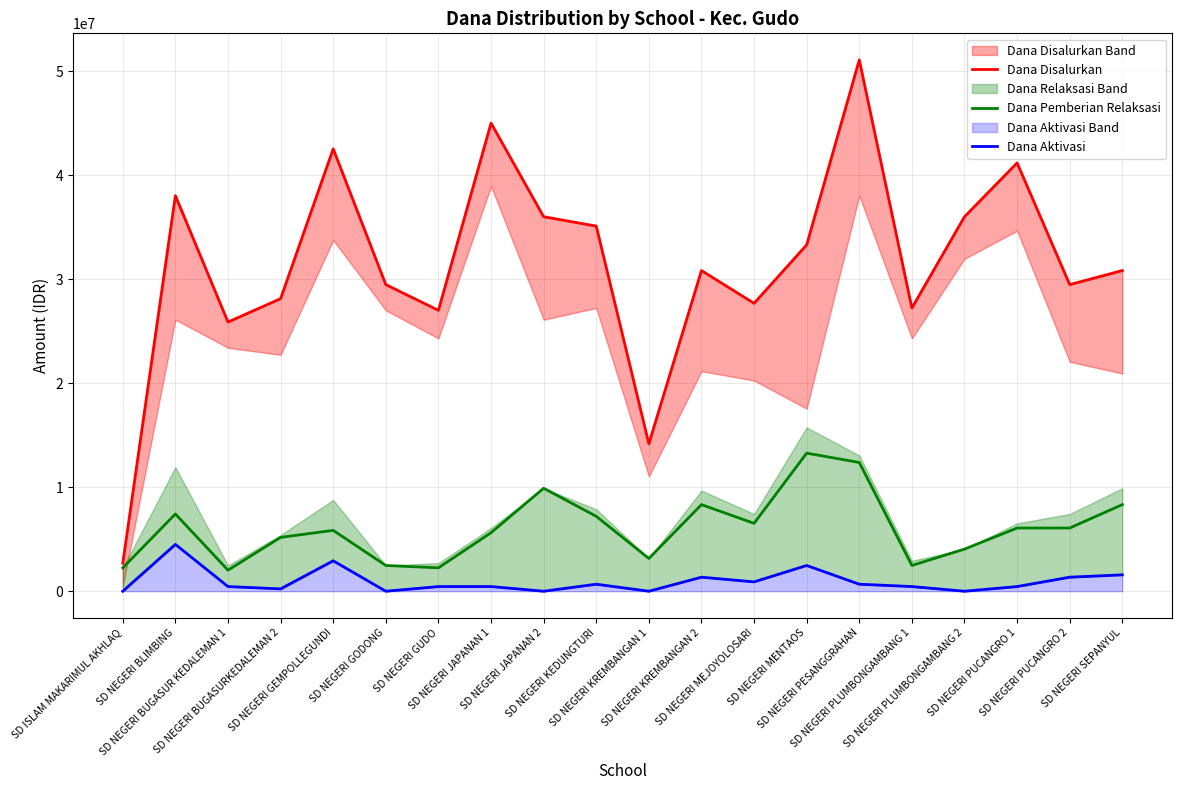

Which label corresponds to the largest value in the chart?

SD NEGERI PESANGGRAHAN